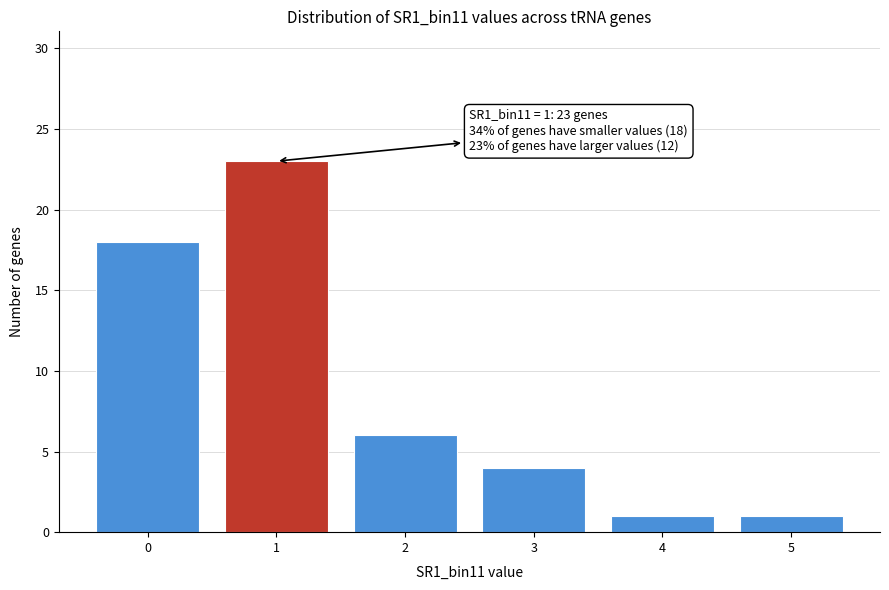

Reading left to right, transcribe all the data shown in this chart.

18	23	6	4	1	1